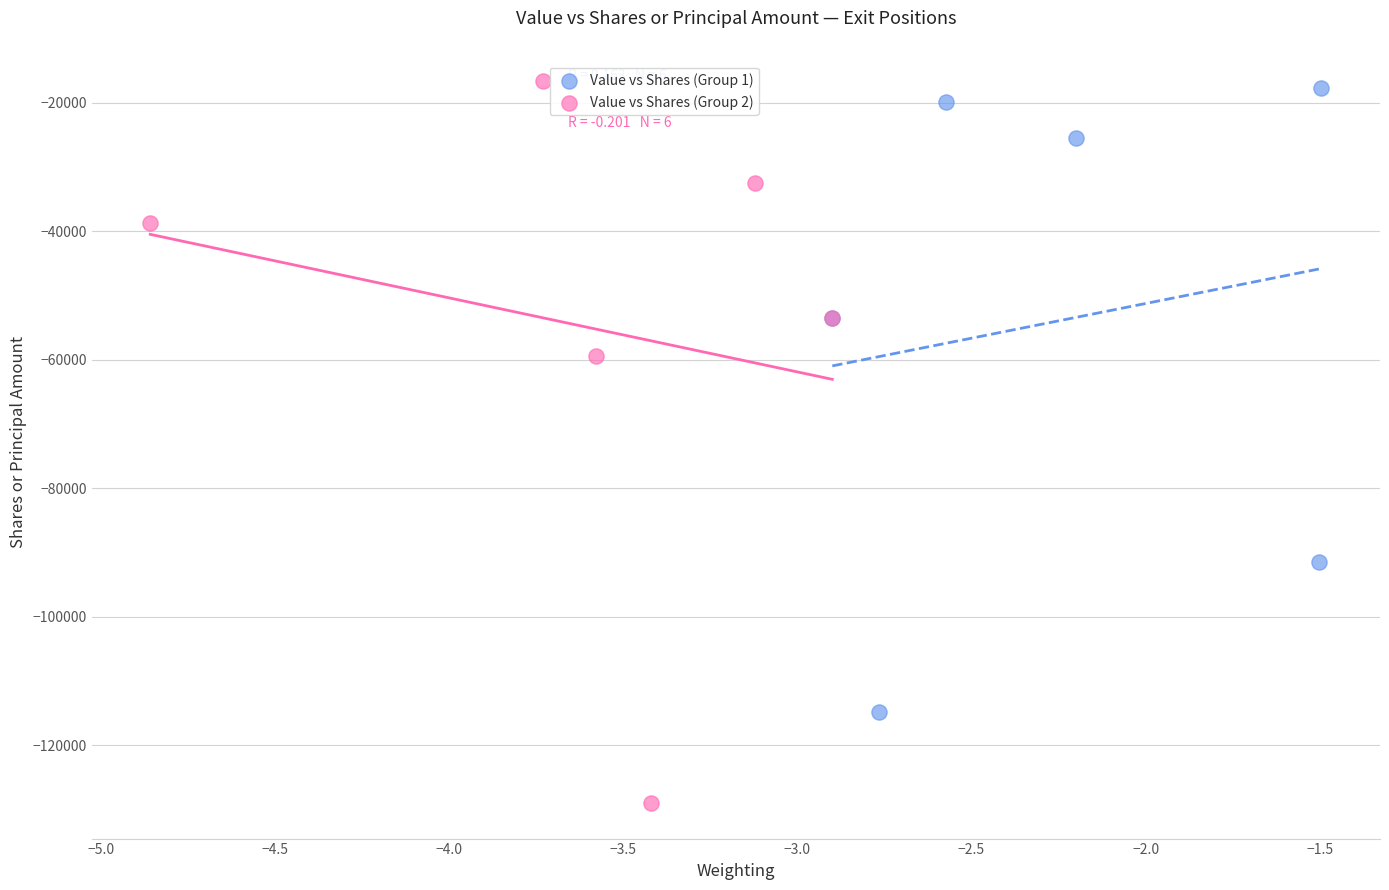

Which series reaches the minimum Y coordinate?

Value vs Shares (Group 2)